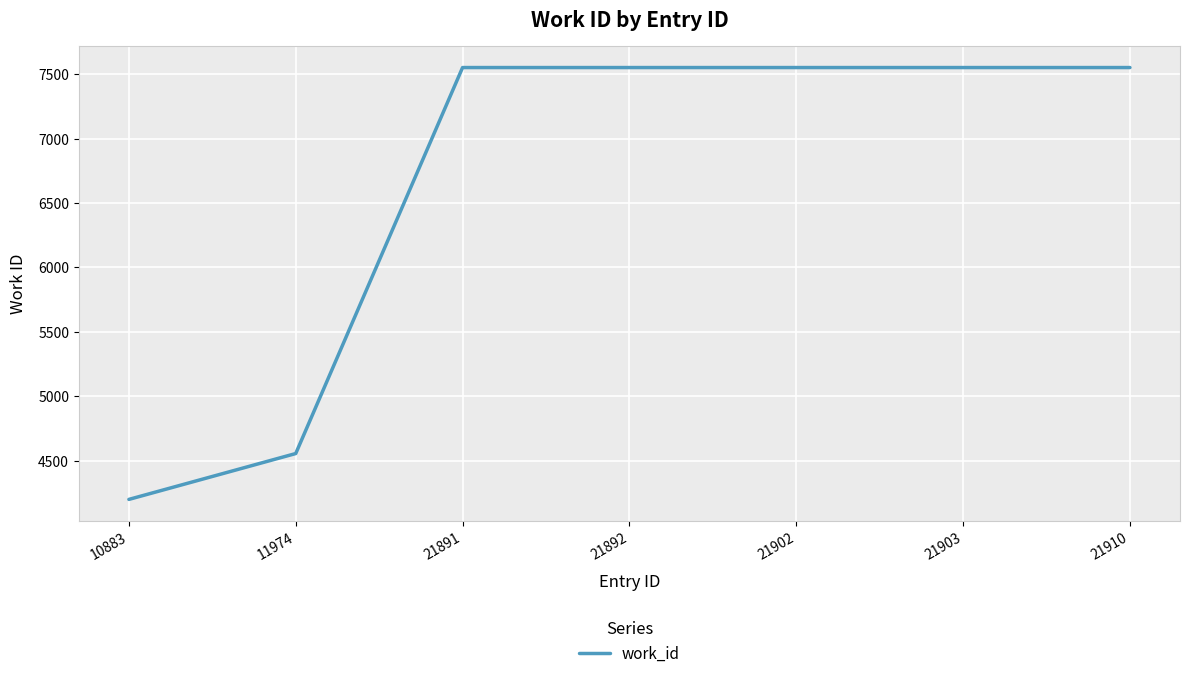

The value at 10883 is 2385. True or false?

False